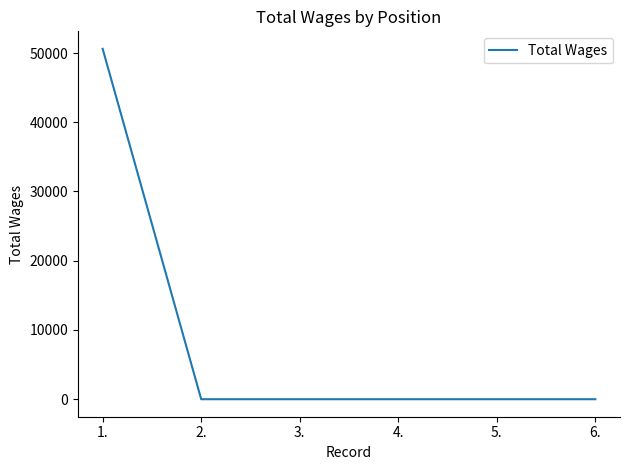

The chart shows a value of 30360 at 4.. True or false?

False